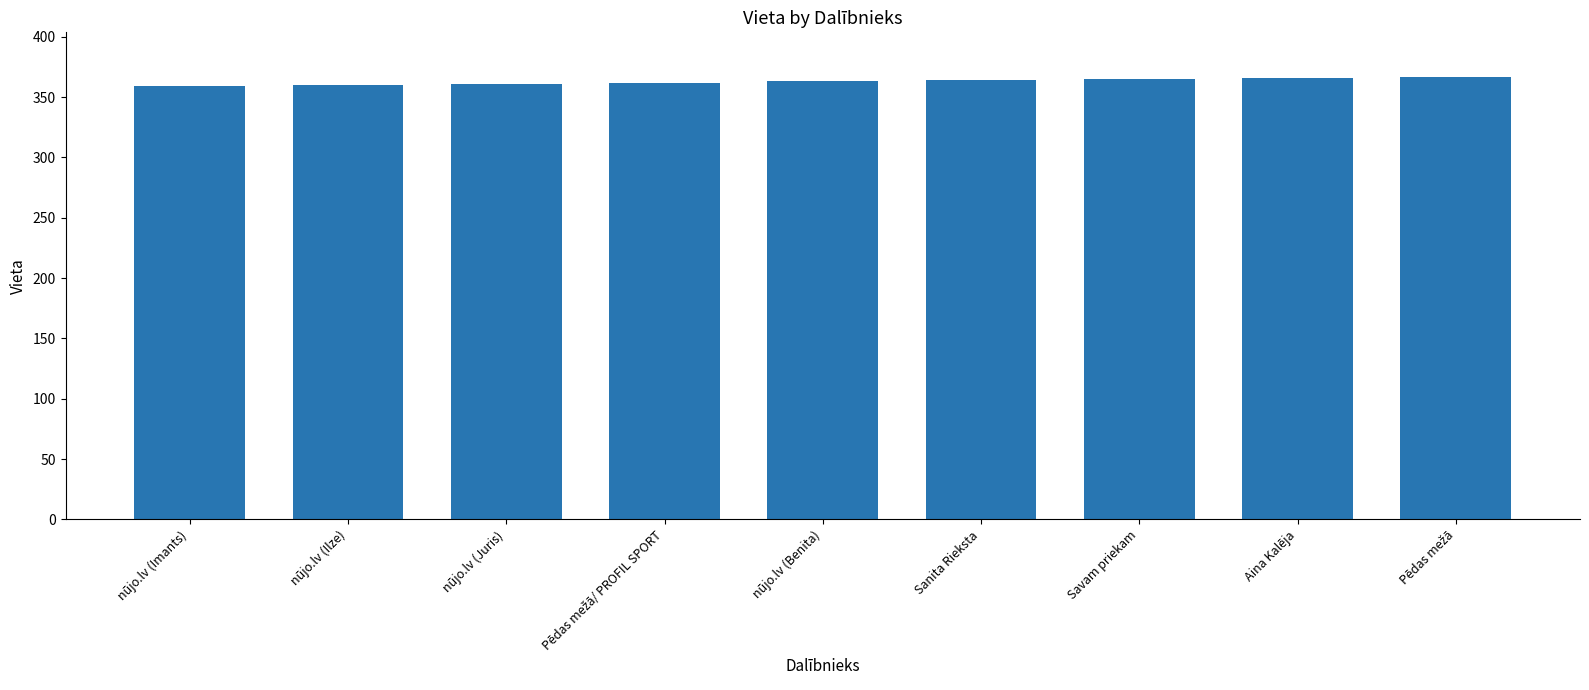

What is the greatest value displayed?

367